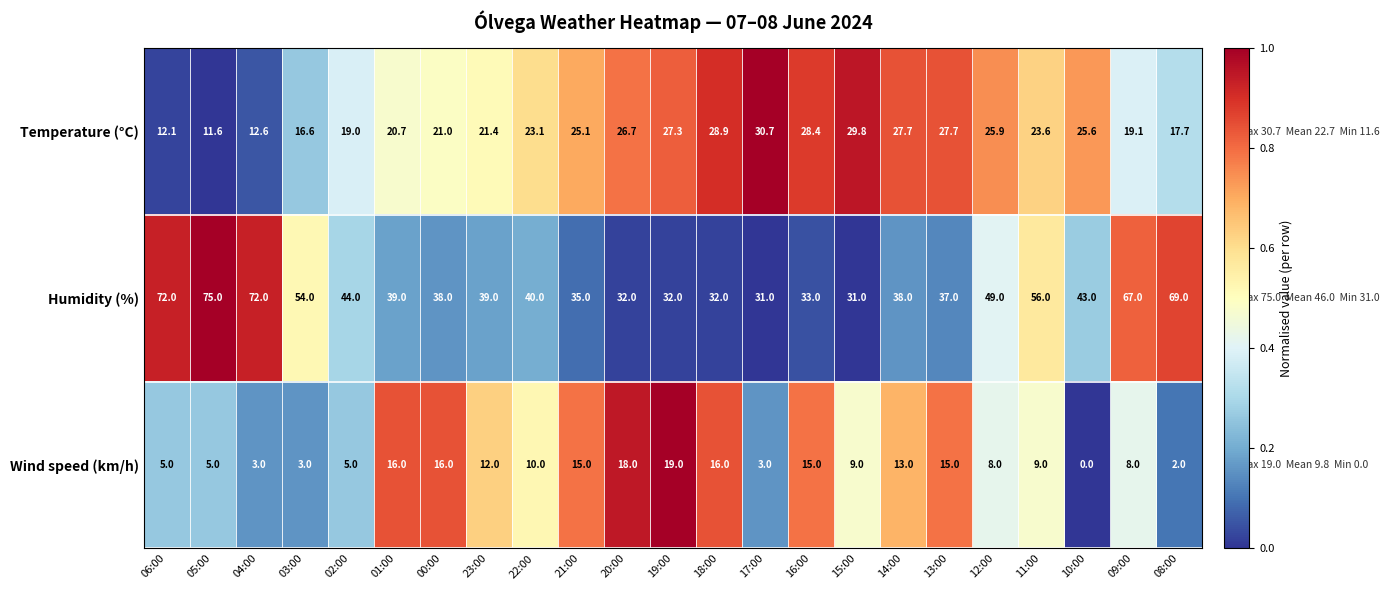

What is the sum of all Wind speed (km/h) values?

225.0